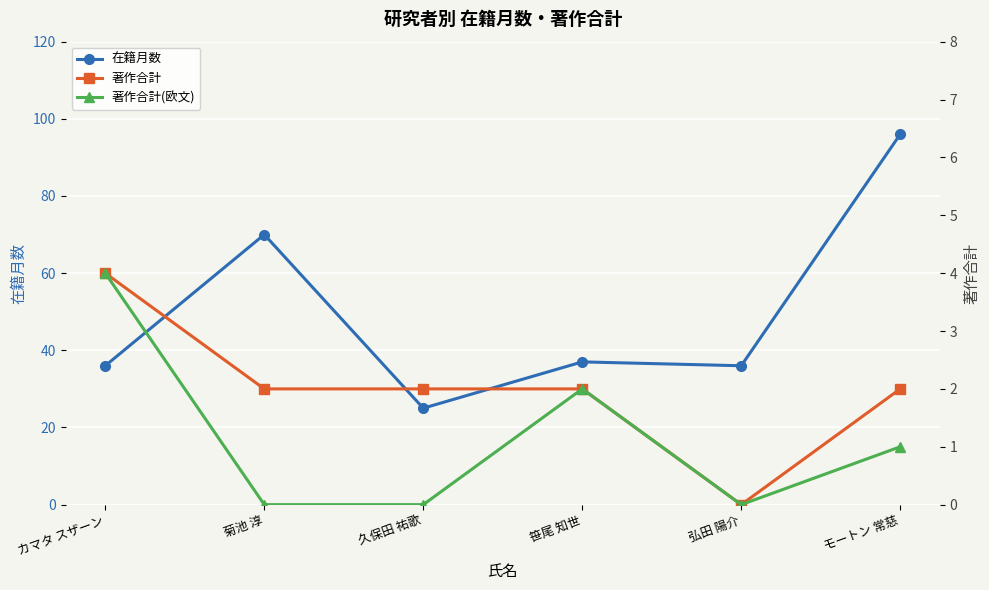

What is the maximum value for 著作合計?

4